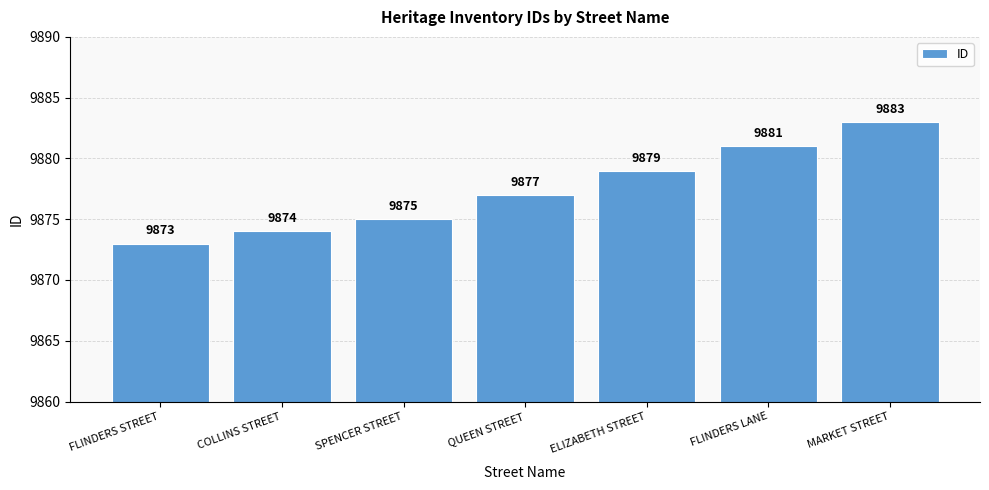

What is the sum of all values?

69142